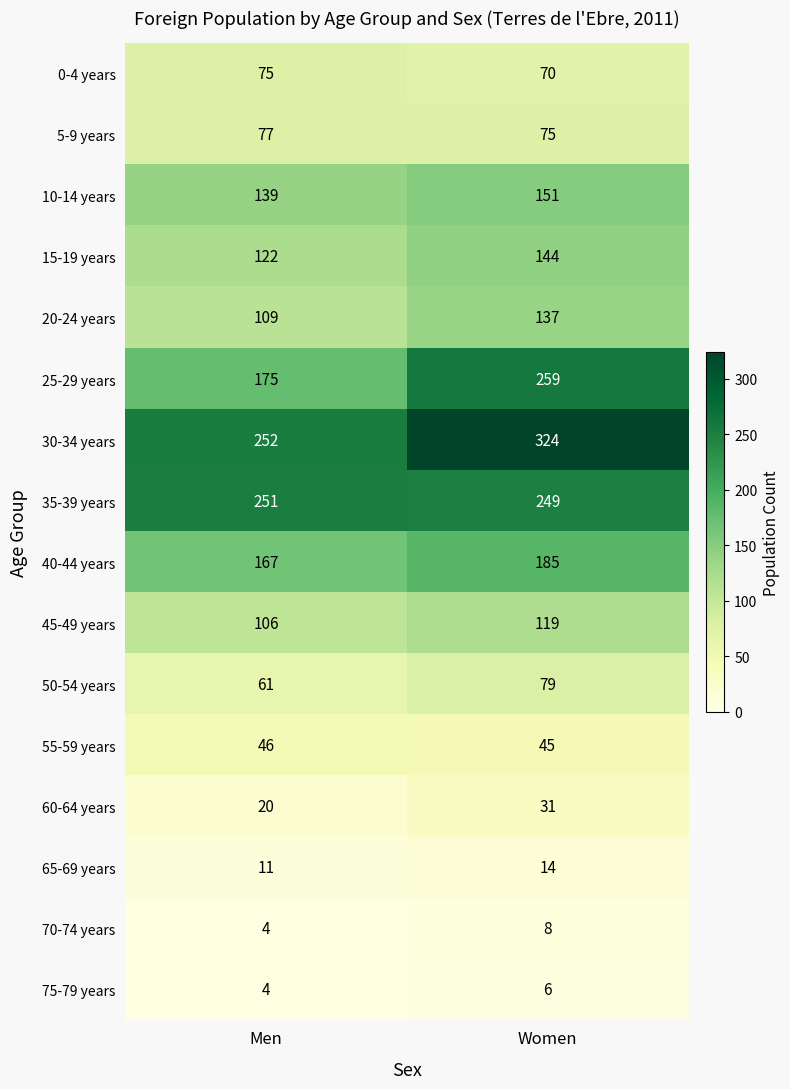

The value of 25-29 years at Men is 175. True or false?

True